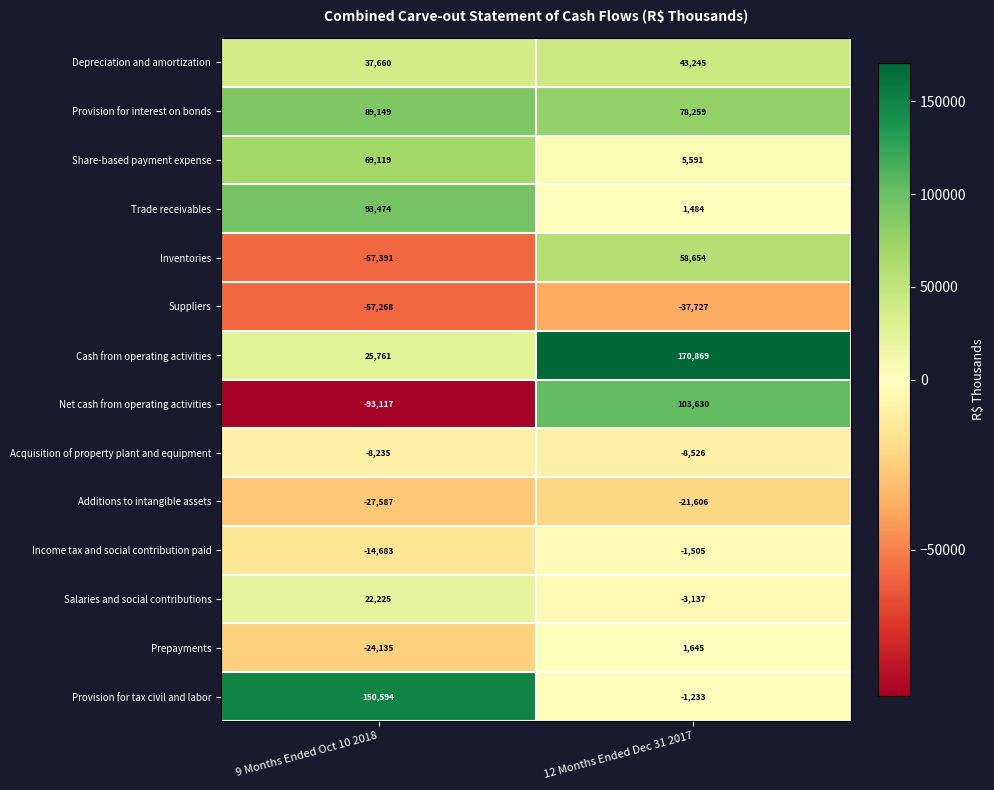

Is it true that Trade receivables equals 1484 at 12 Months Ended Dec 31 2017?

True